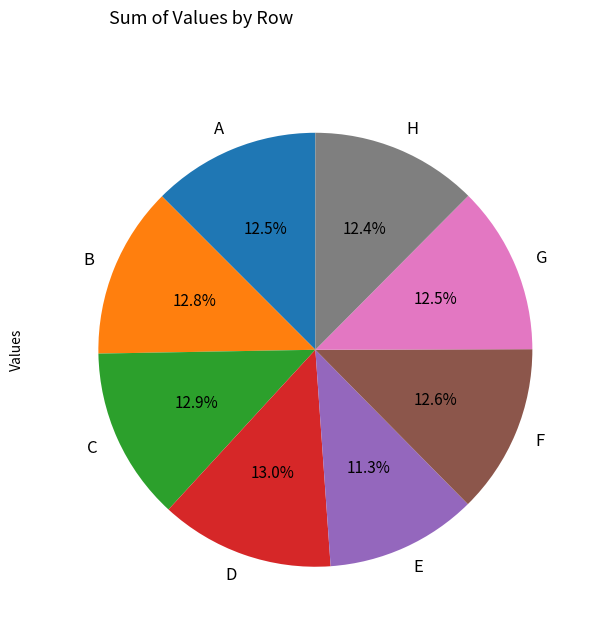

Approximately how many times larger is the value at A compared to D?

1.0